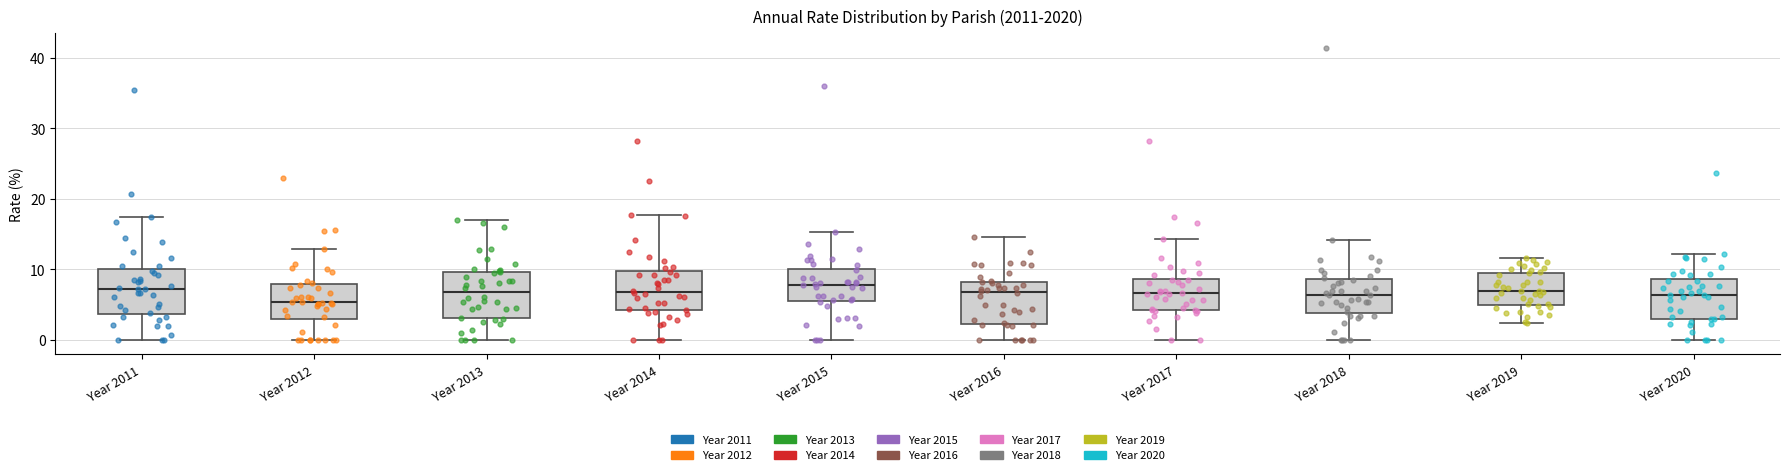

Reading left to right, read every box against the y-axis: the position of its median line, the range the box covers, and the ends of its whiskers. The values are not printed on the chart, so give them approximately, as read against the axis.

Year 2011: median 7, box 4 to 10, whiskers 0 to 17
Year 2012: median 5, box 3 to 8, whiskers 0 to 13
Year 2013: median 7, box 3 to 10, whiskers 0 to 17
Year 2014: median 7, box 4 to 10, whiskers 0 to 18
Year 2015: median 8, box 6 to 10, whiskers 0 to 15
Year 2016: median 7, box 2 to 8, whiskers 0 to 15
Year 2017: median 7, box 4 to 9, whiskers 0 to 14
Year 2018: median 6, box 4 to 9, whiskers 0 to 14
Year 2019: median 7, box 5 to 10, whiskers 2 to 12
Year 2020: median 6, box 3 to 9, whiskers 0 to 12